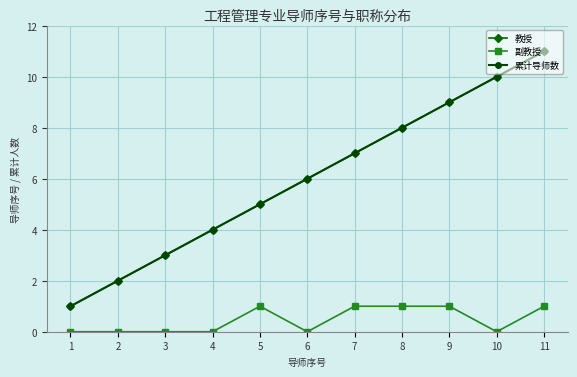

Read the 教授 value at 10, to the nearest 5.

10